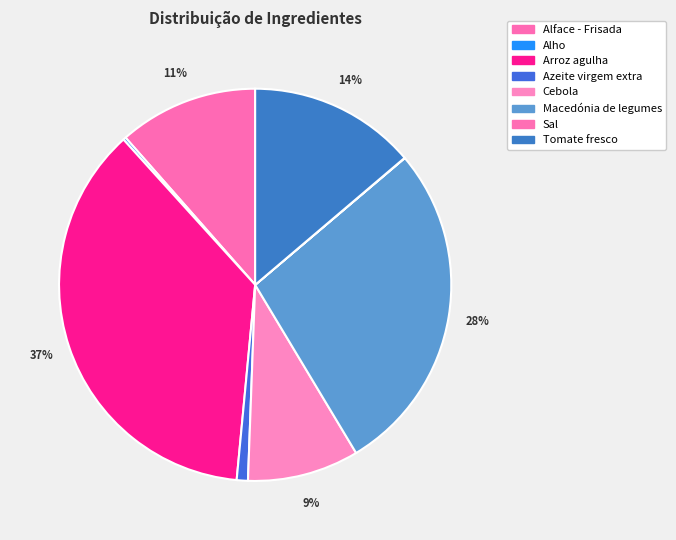

What is the smallest slice in the pie chart?

Sal